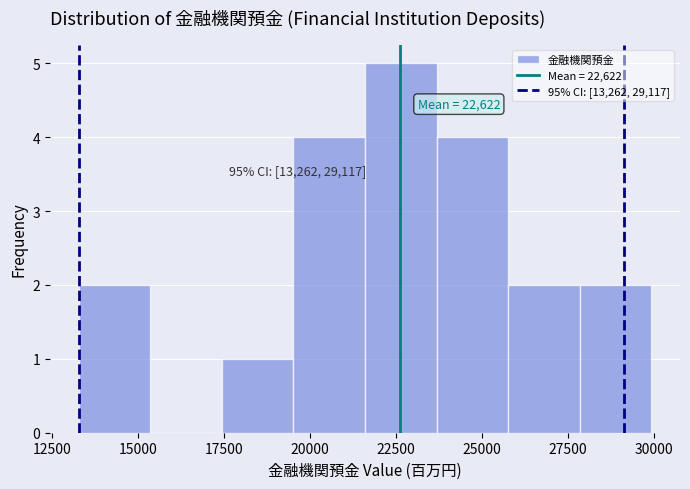

Which range on the x-axis has the tallest bar?

21500 to 23500